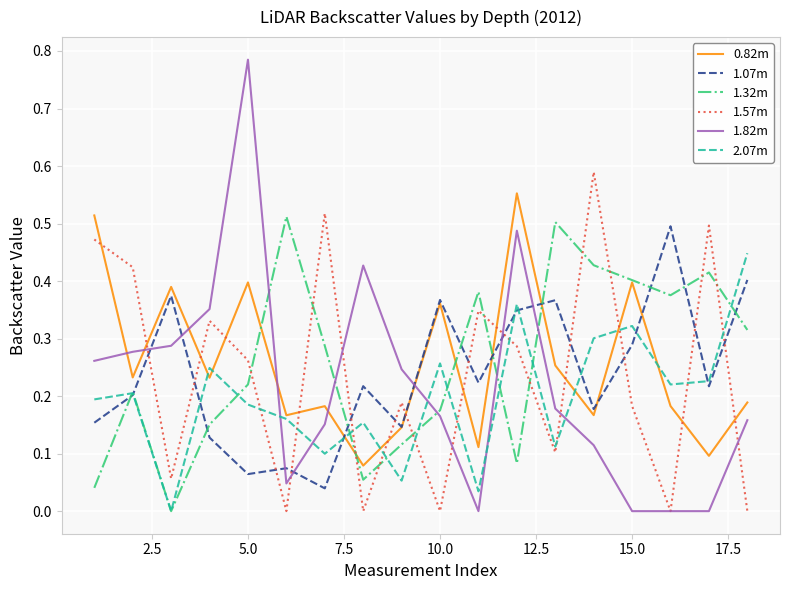

Which series has the largest range (max minus min)?

1.82m